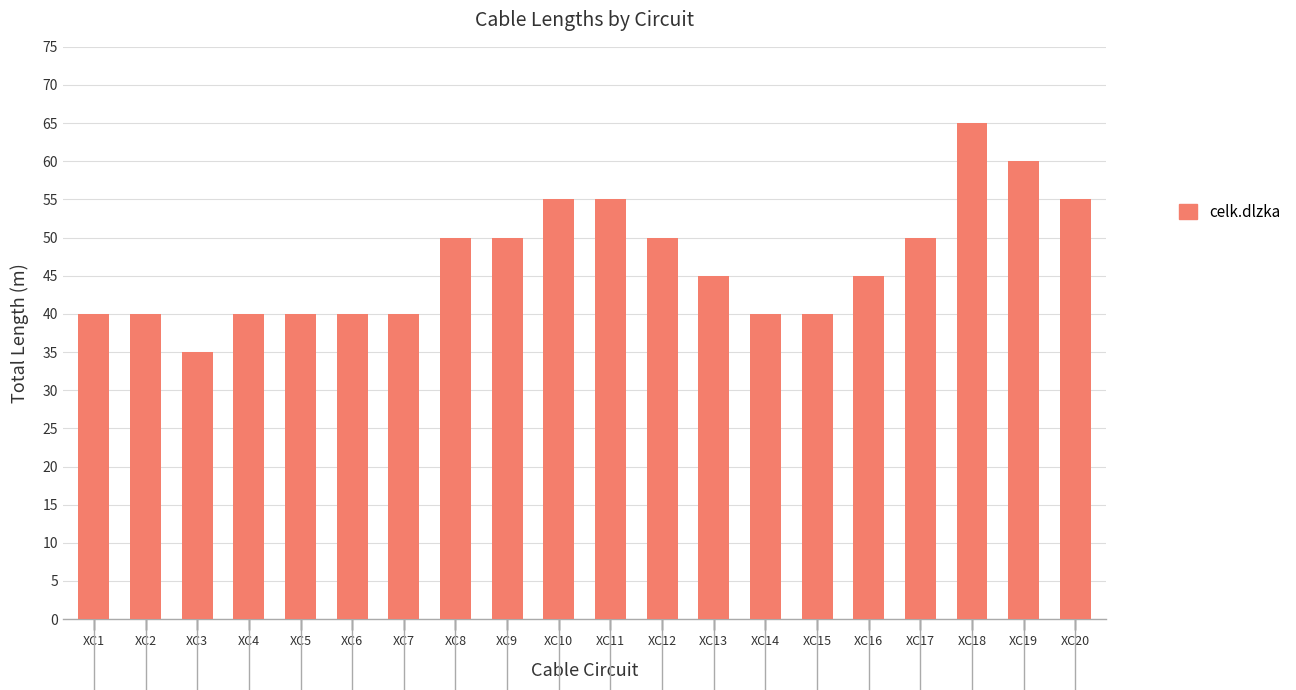

What is the change in value from XC3 to XC7?

+5